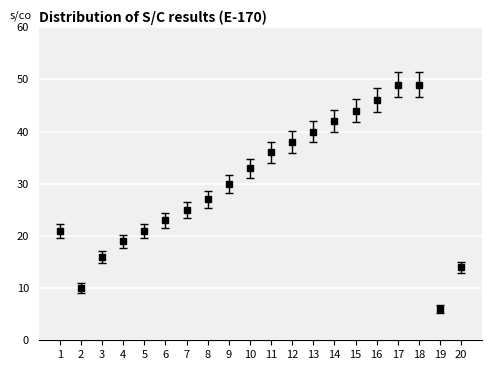

Which has a higher value, 4 or 18?

18